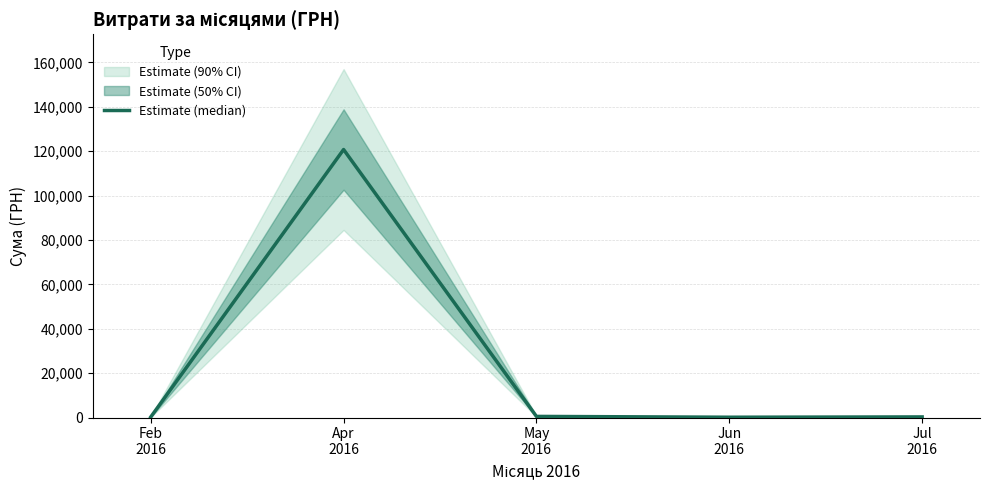

Which category has the highest value across all series?

Apr
2016